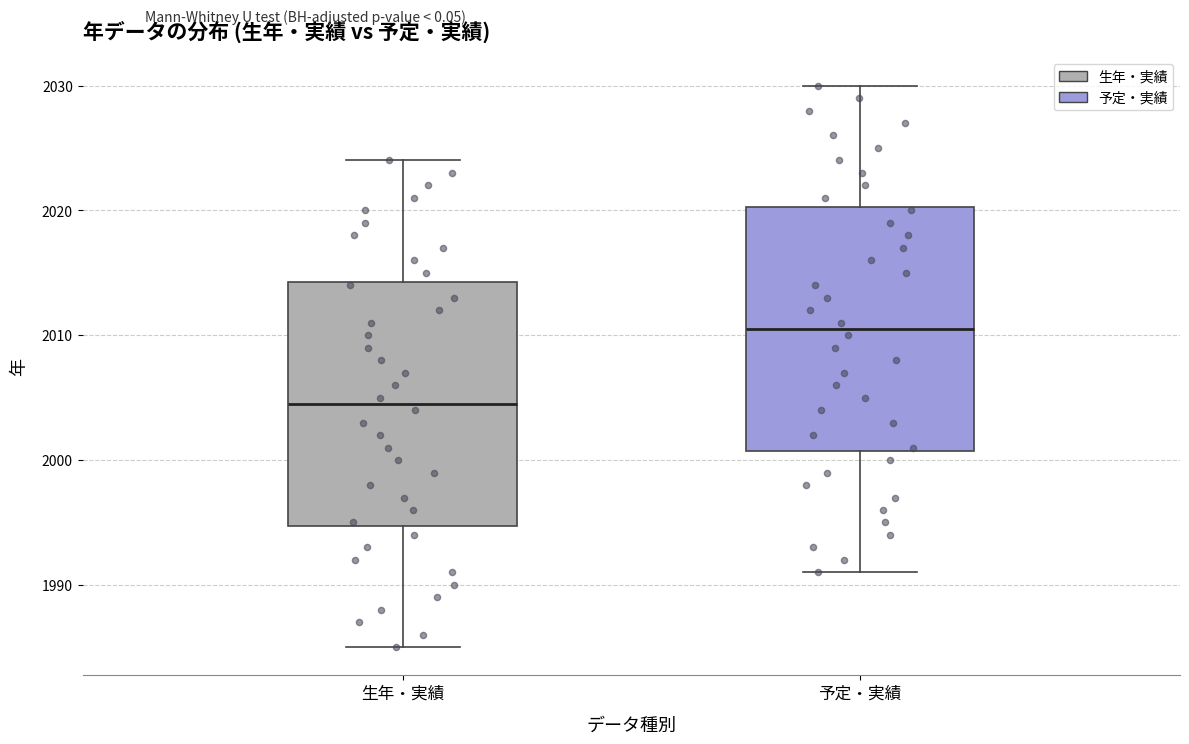

Reading left to right, read every box against the y-axis: the position of its median line, the range the box covers, and the ends of its whiskers. The values are not printed on the chart, so give them approximately, as read against the axis.

生年・実績: median 2005, box 1995 to 2014, whiskers 1985 to 2024
予定・実績: median 2011, box 2001 to 2020, whiskers 1991 to 2030